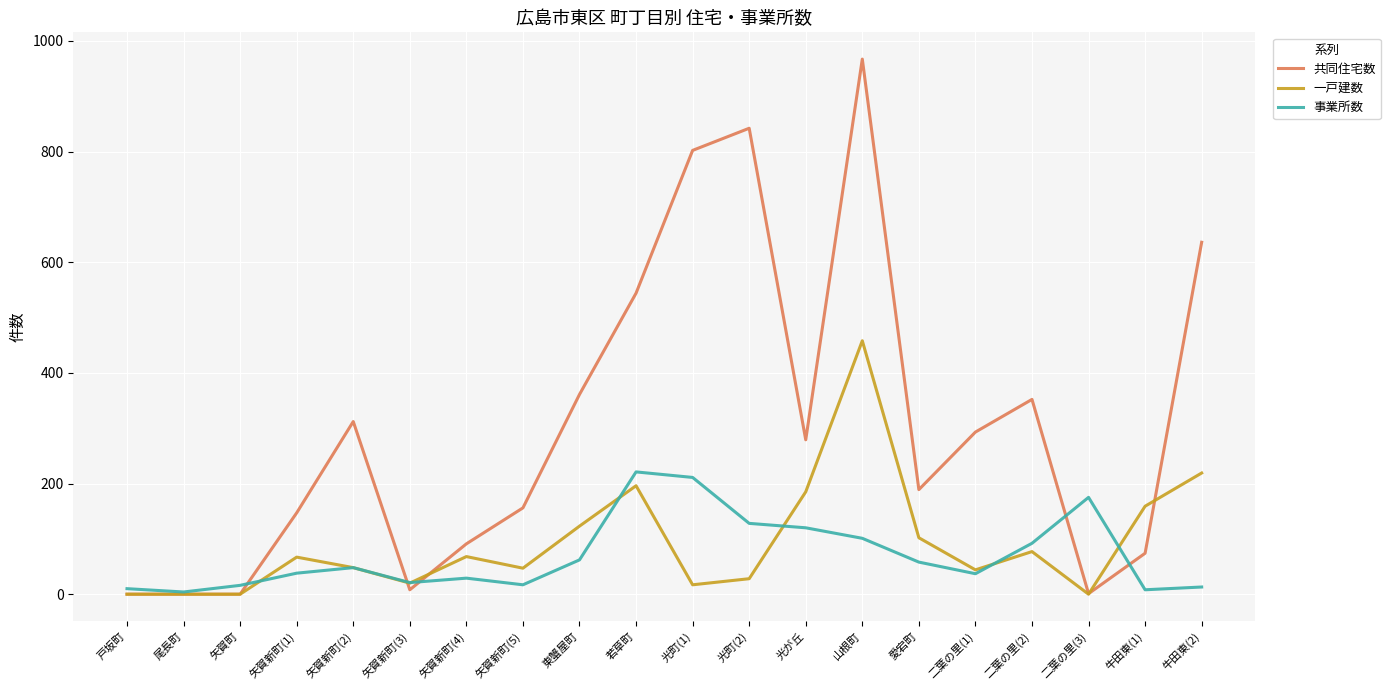

What is the difference between the highest and lowest values at 光町(2)?

814